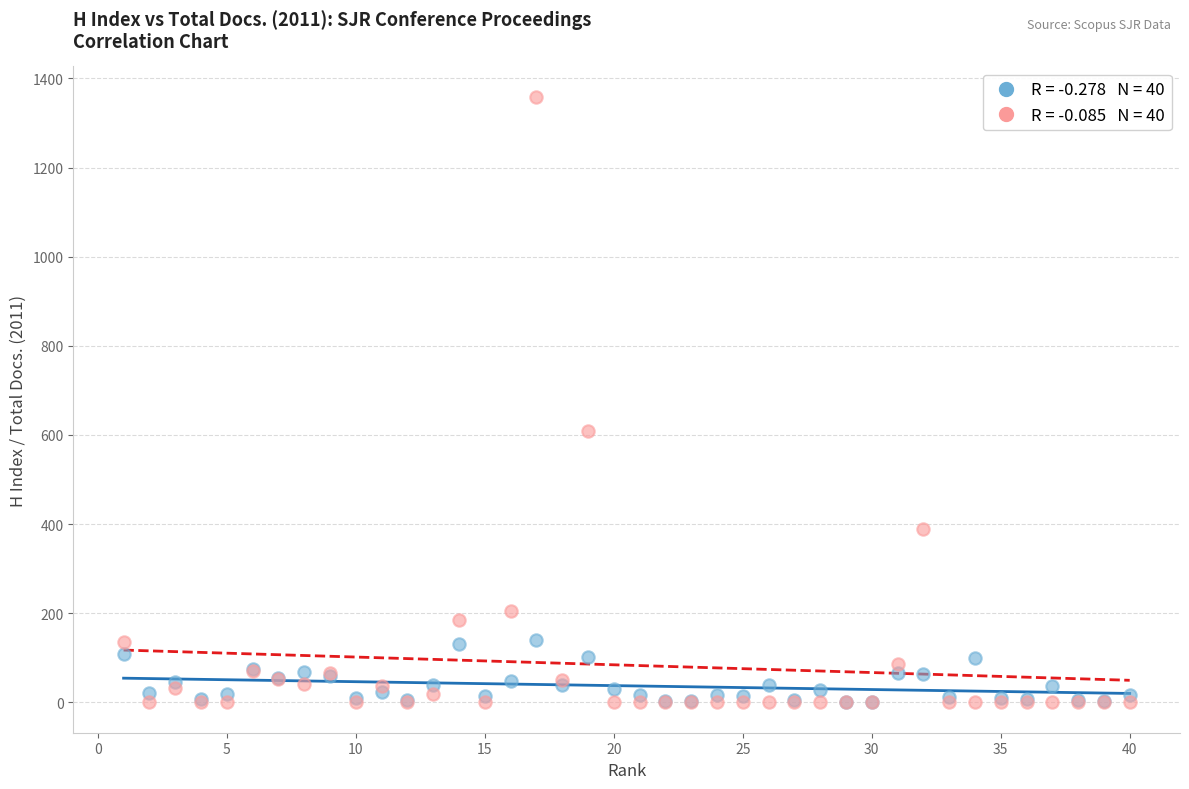

Across all series, what Y value is closest to 679?

610